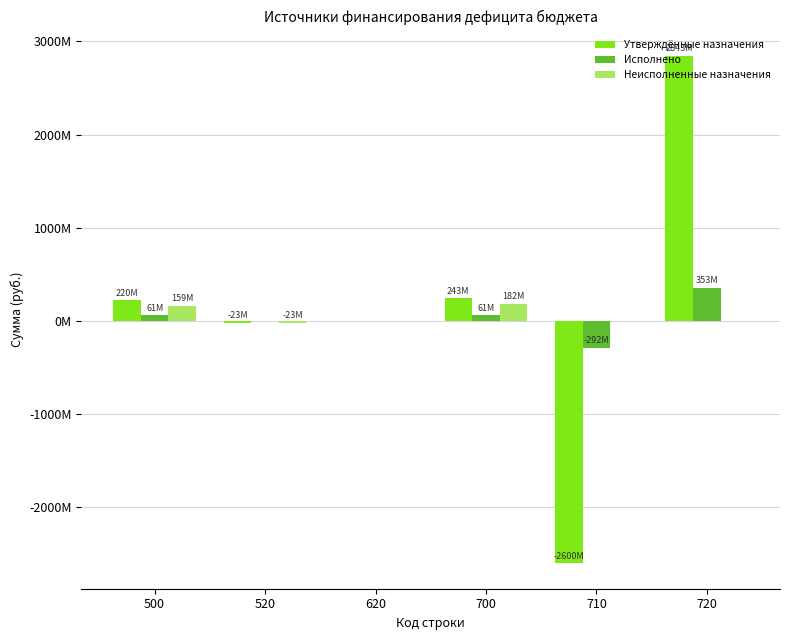

What is the sum of the Утверждённые назначения values at 500 and 710?

-2379385200.0